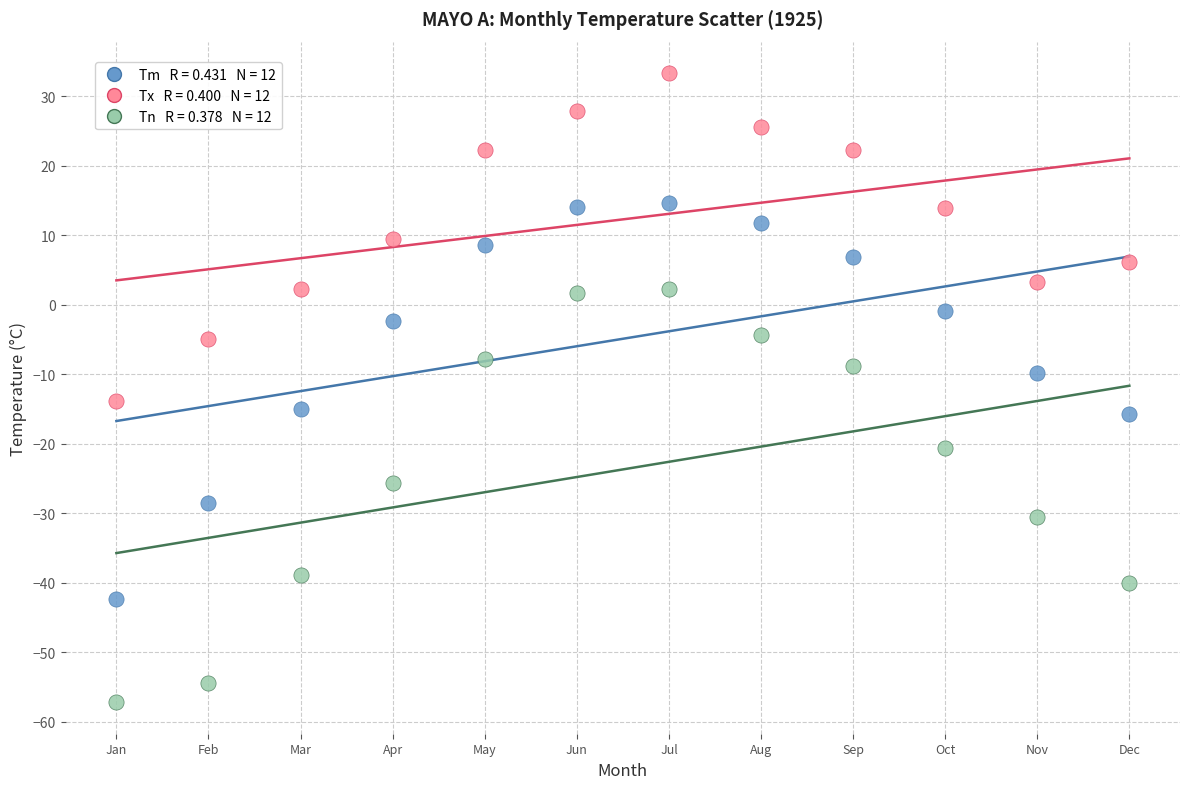

Across all data points, what is the range of X values (max minus min)?

11.0